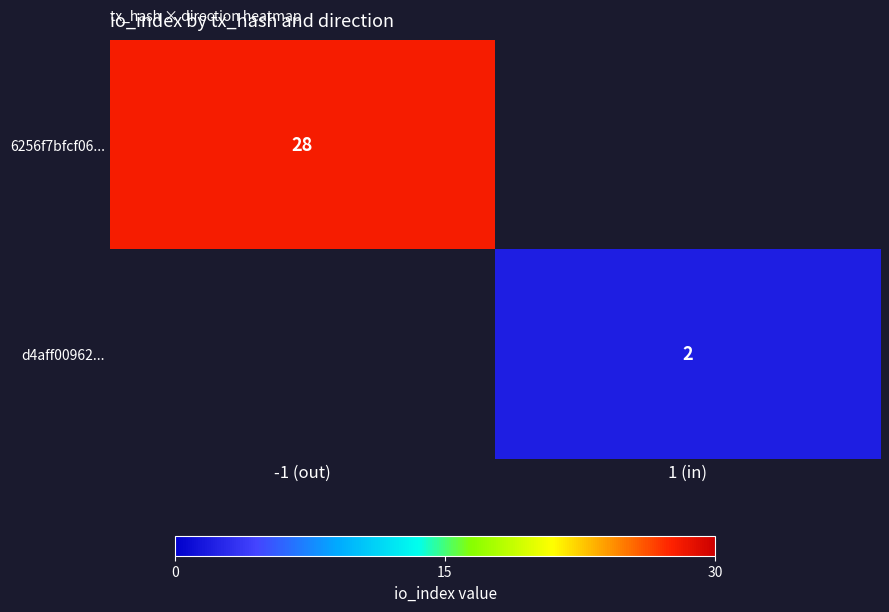

What value does the 6256f7bfcf06... series have at -1 (out)?

28